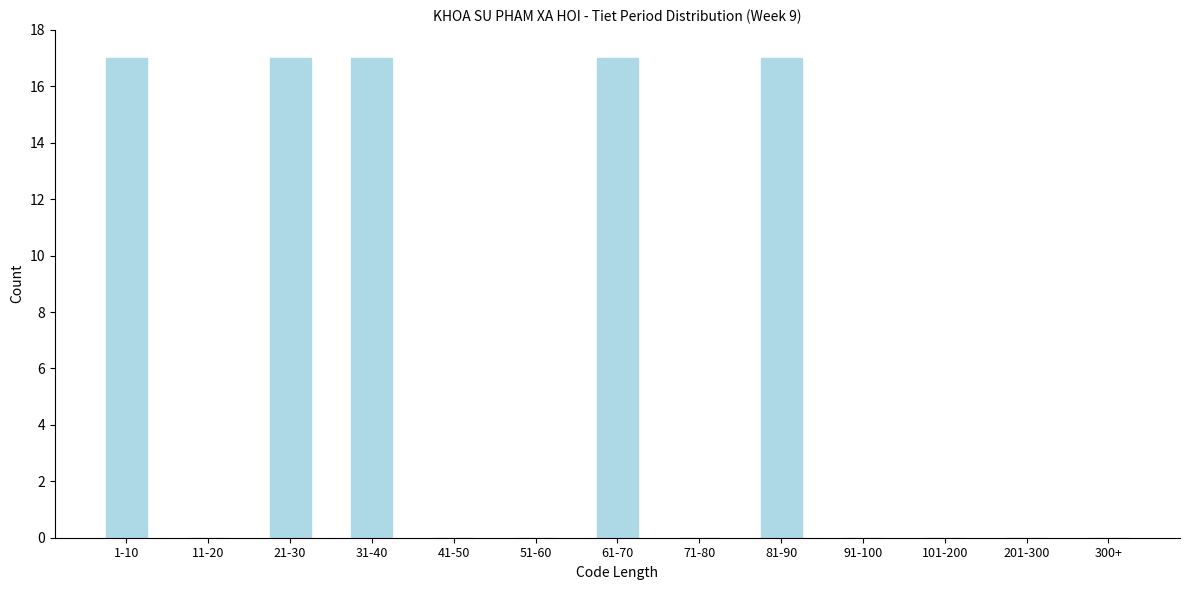

Reading right to left, what are all the values shown in this chart?

300+=0	201-300=0	101-200=0	91-100=0	81-90=17	71-80=0	61-70=17	51-60=0	41-50=0	31-40=17	21-30=17	11-20=0	1-10=17